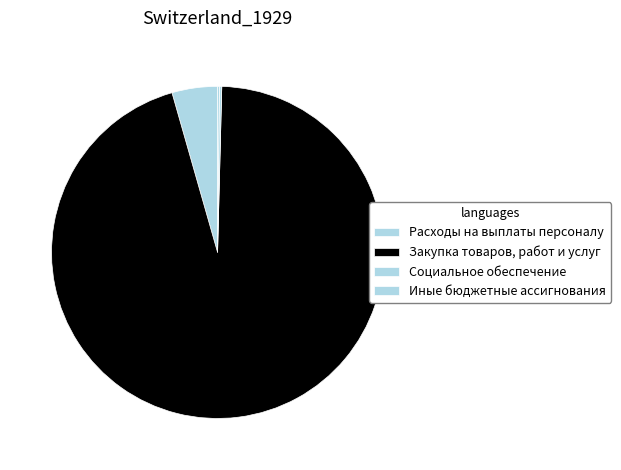

To the nearest percent, what is the difference between the Социальное обеспечение and Закупка товаров, работ и услуг slice percentages?

95%